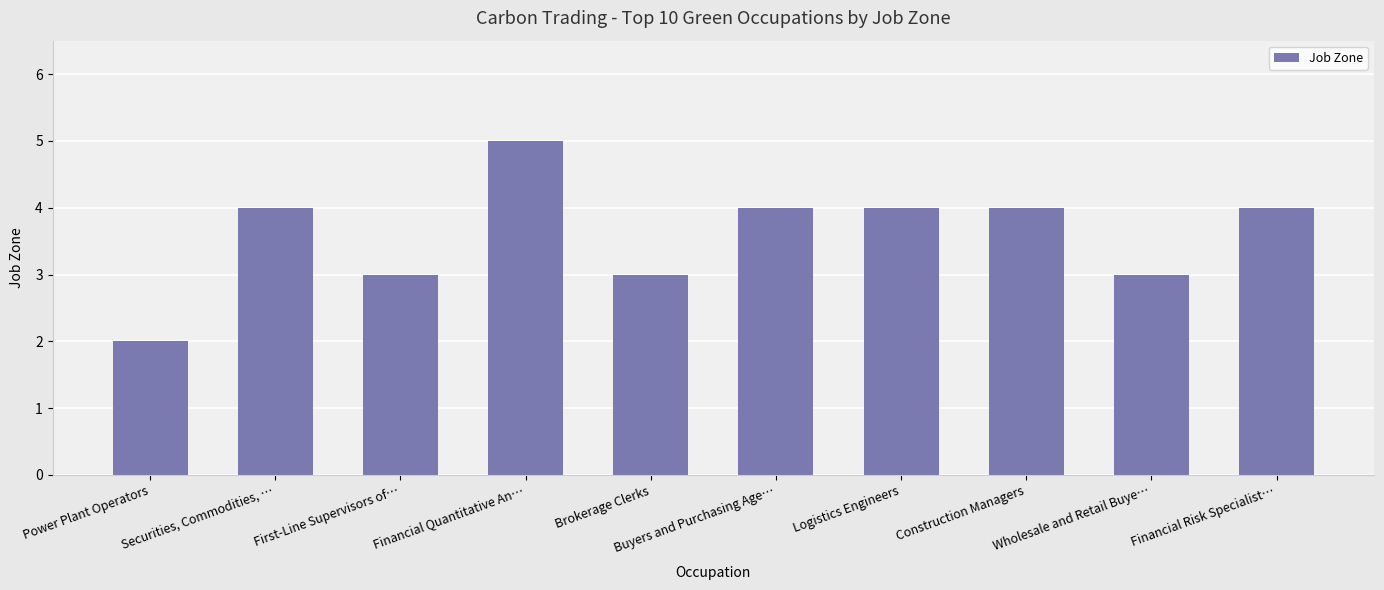

Which label corresponds to the largest value in the chart?

Financial Quantitative An…